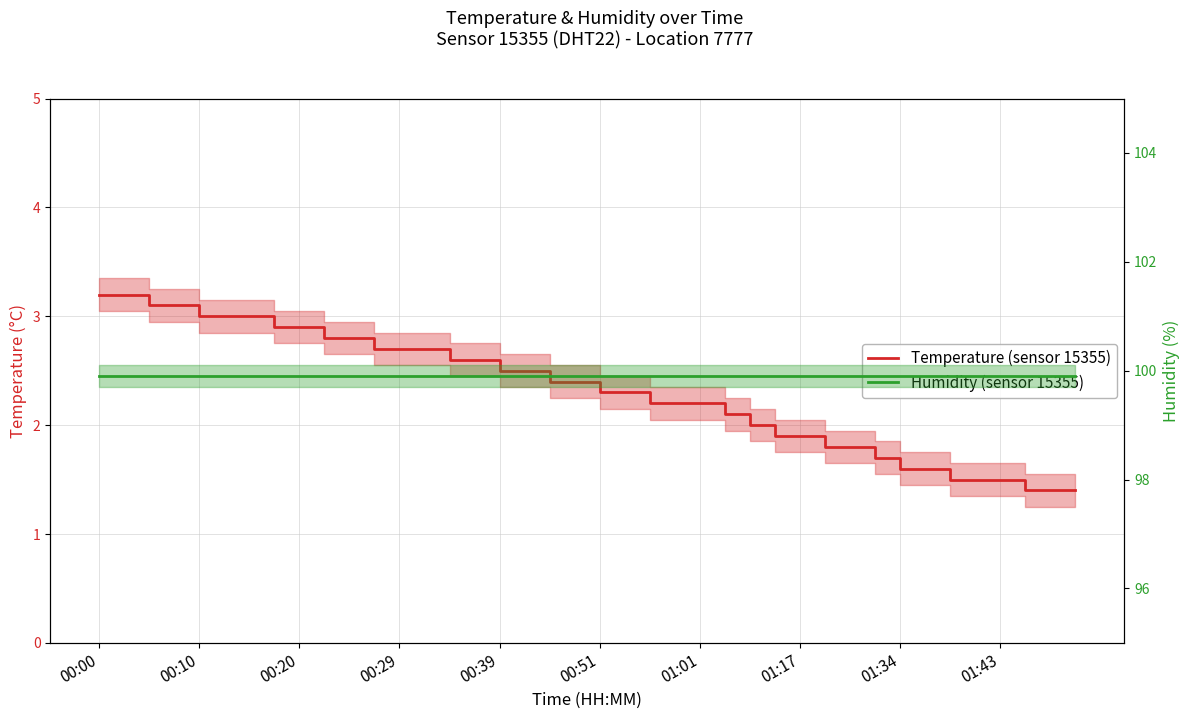

The temperature series shows 2.0 at 26. True or false?

True